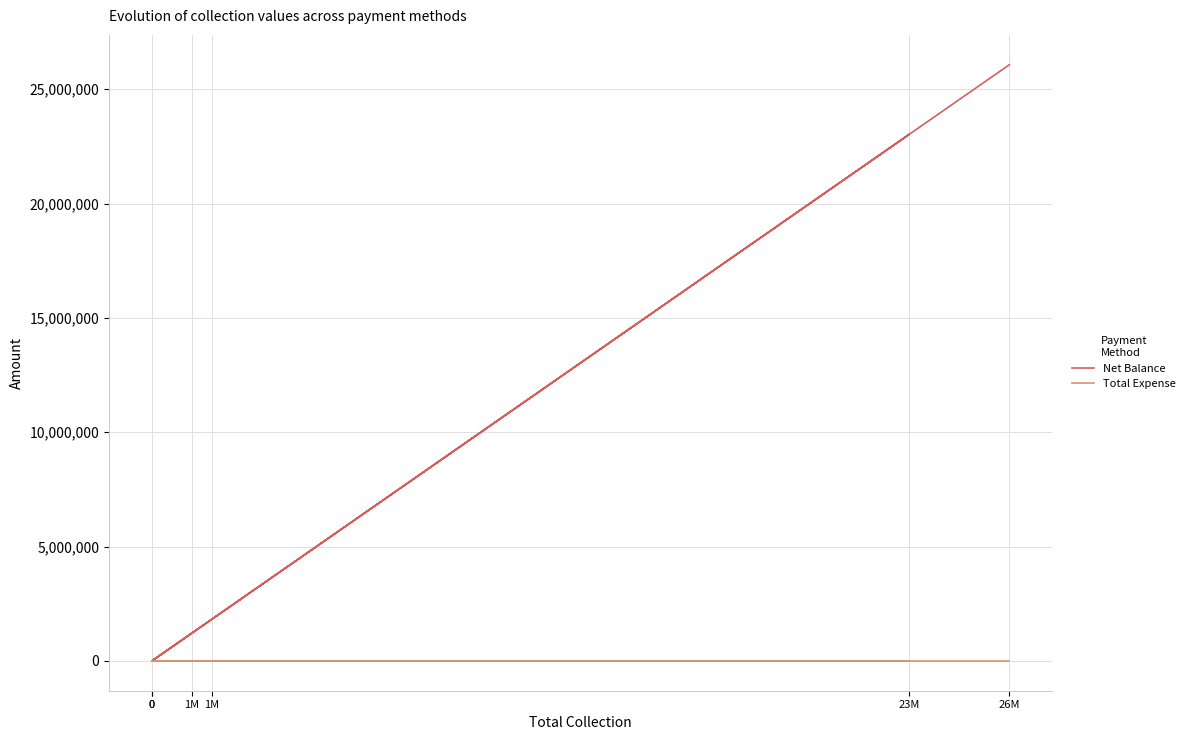

At how many categories does at least one series exceed 22072590?

2